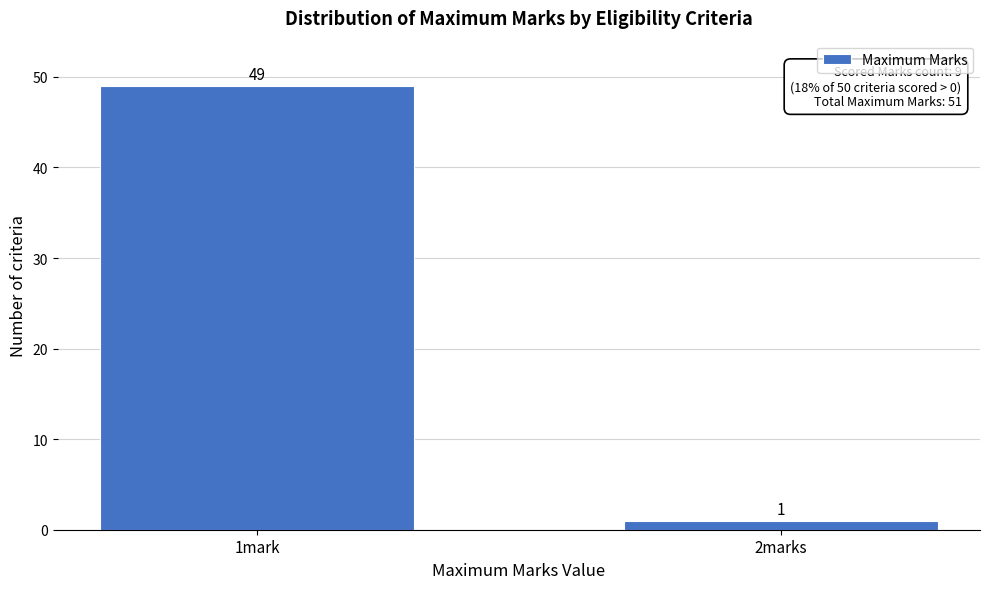

Reading right to left, what are all the values shown in this chart?

2marks=1	1mark=49